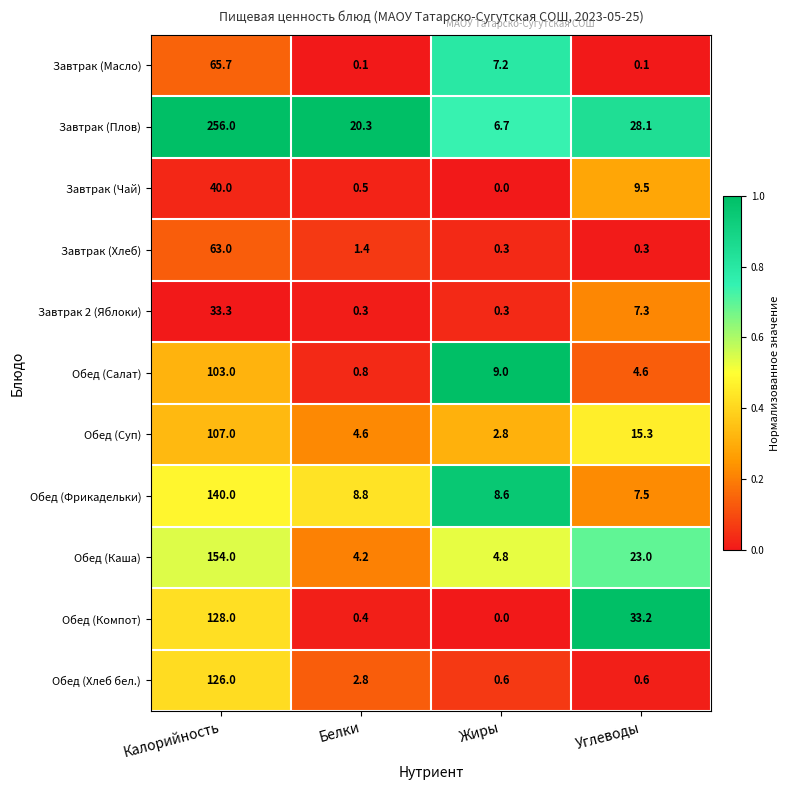

What is the maximum value shown in the chart?

256.0